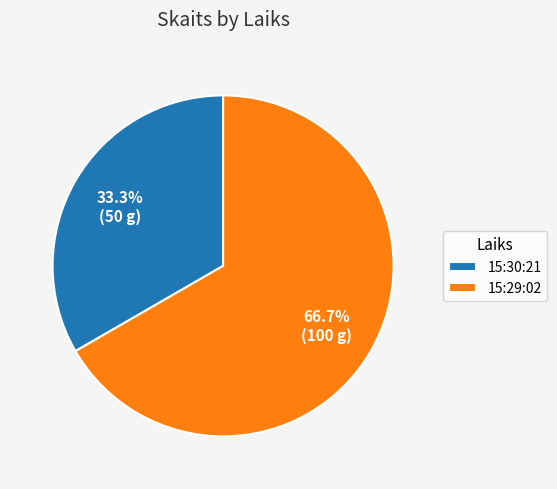

Combined, what portion of the pie is 15:30:21 and 15:29:02?

100.0%